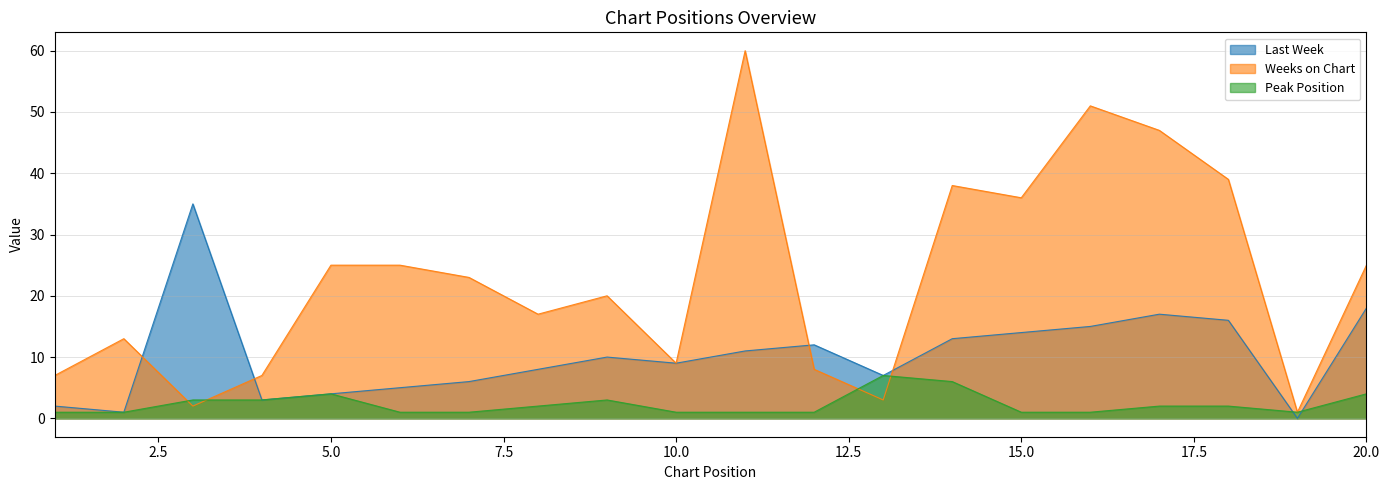

What is the difference between the maximum and minimum values in the Peak Position series?

6